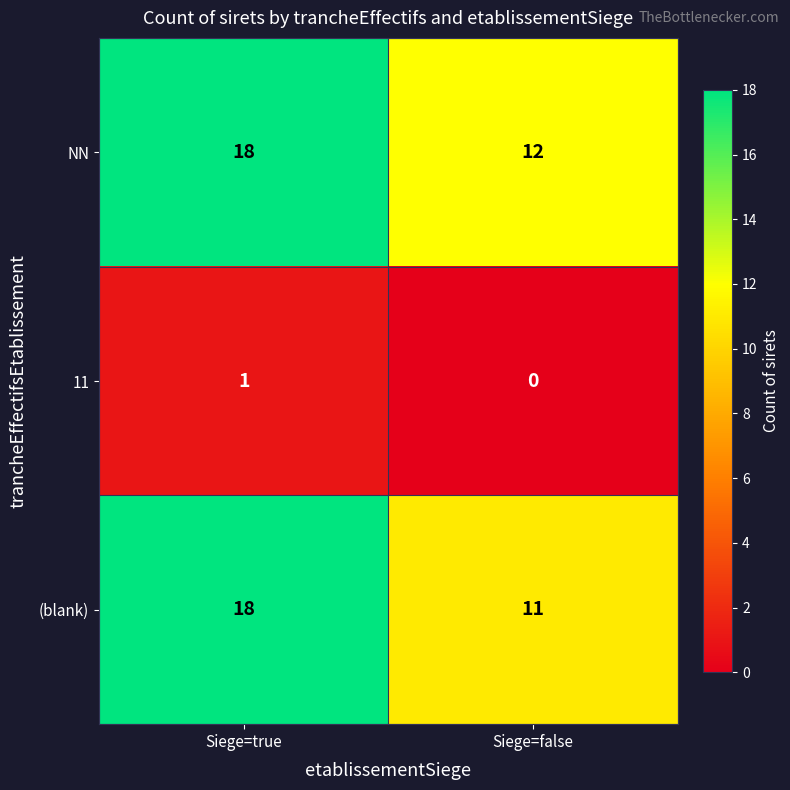

At which label does NN reach its minimum?

Siege=false